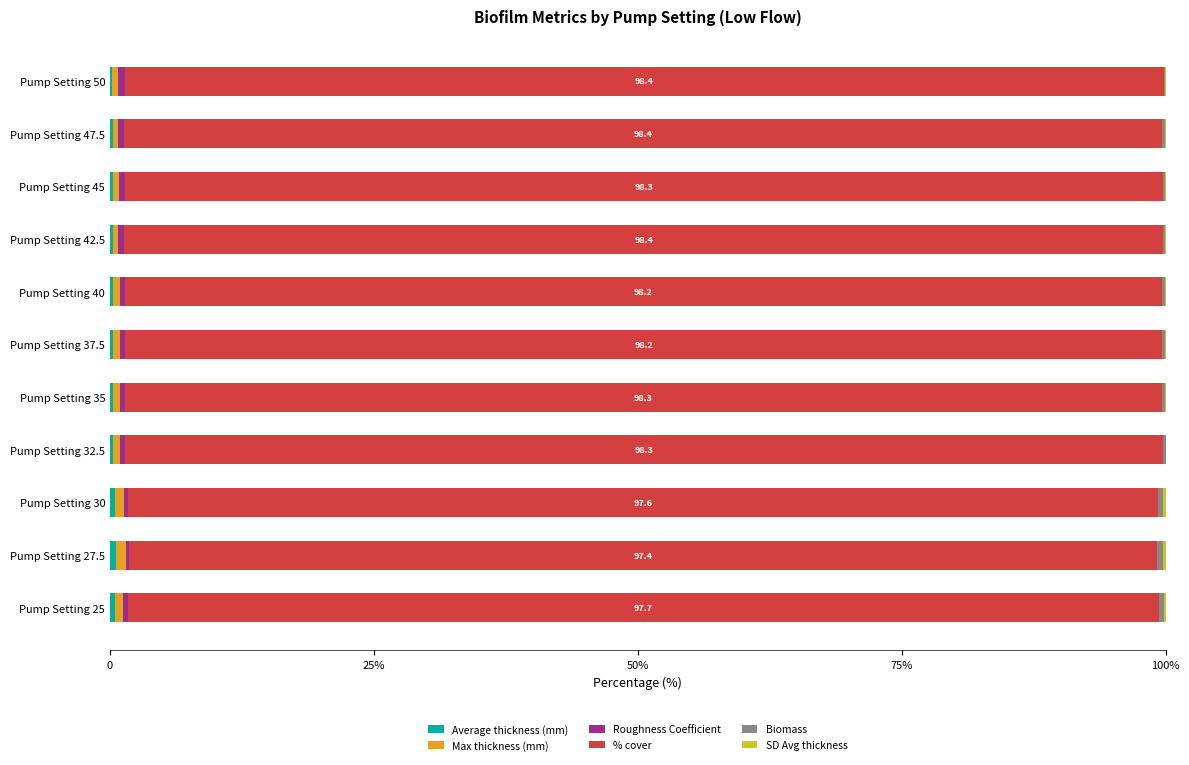

At how many categories does at least one series exceed 58?

11